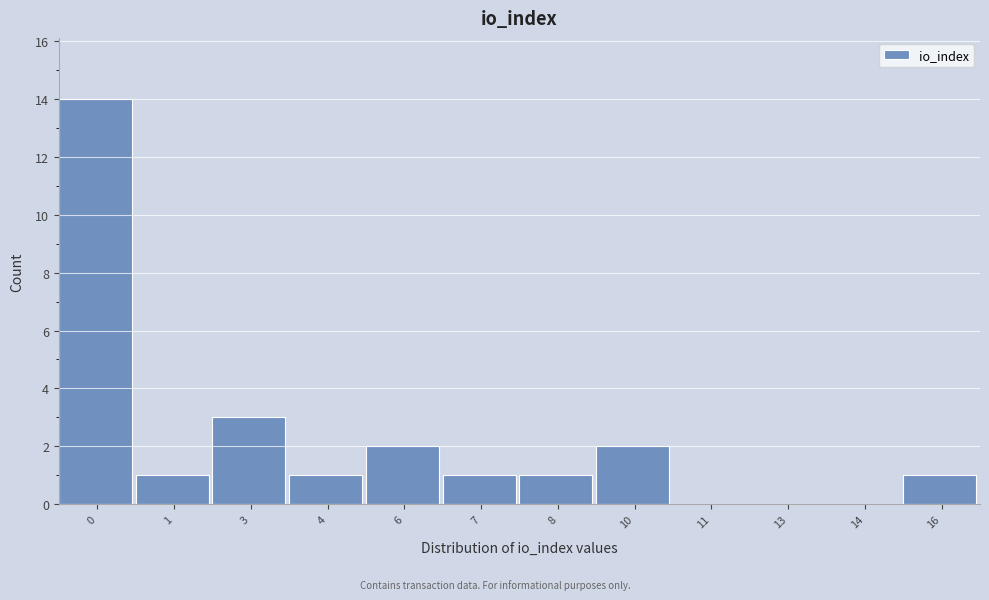

Reading left to right, transcribe all the data shown in this chart.

0=14	1=1	3=3	4=1	6=2	7=1	8=1	10=2	11=0	13=0	14=0	16=1